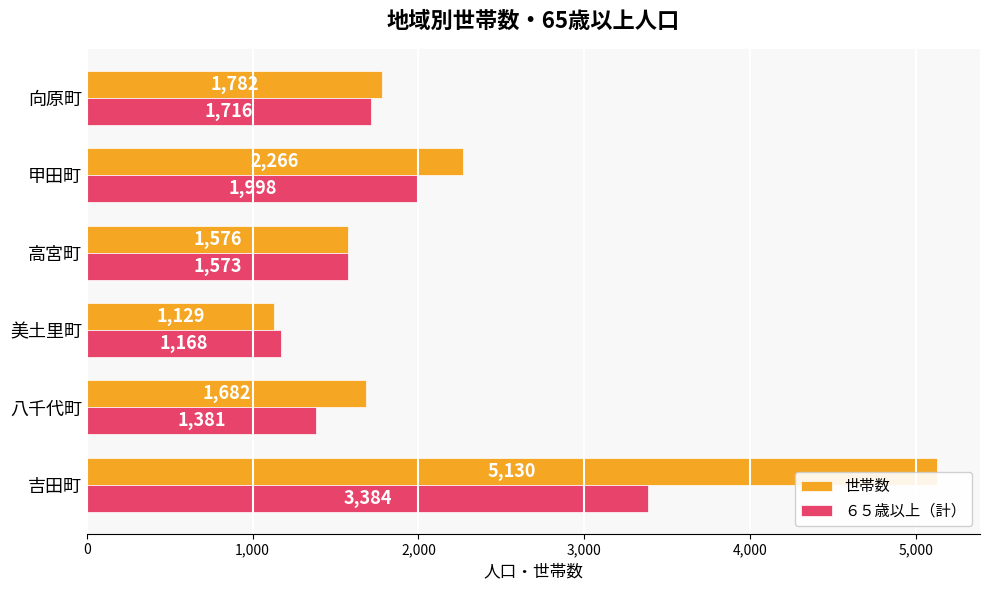

What is the difference between the second highest and minimum values in the ６５歳以上（計） series?

830